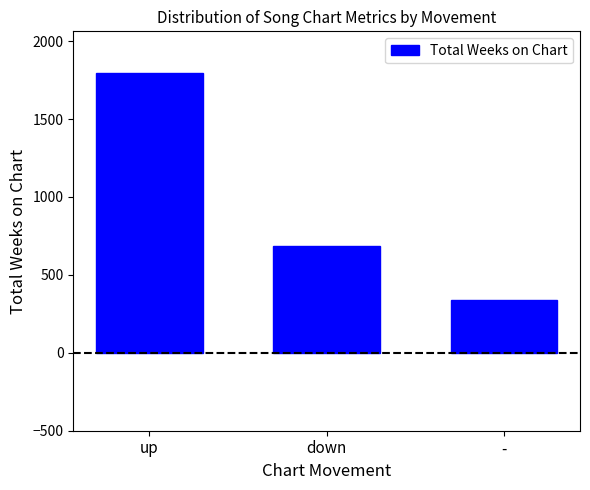

At which label is the value closest to 1065?

down